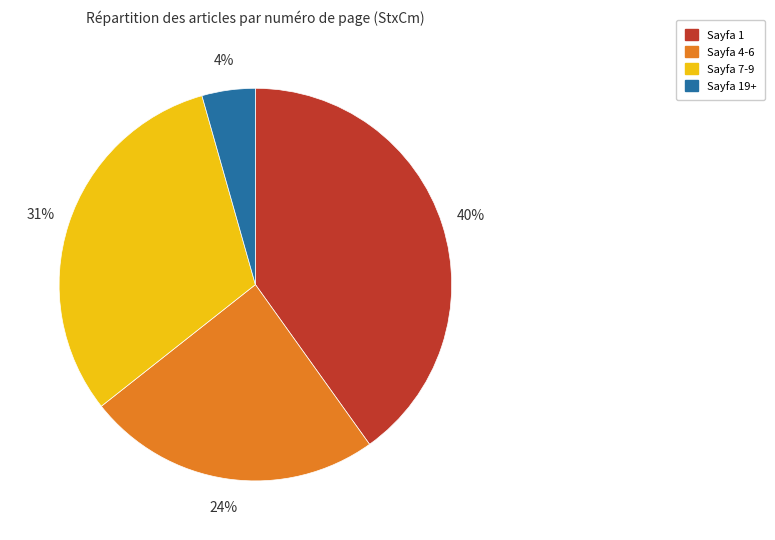

Is there any slice that represents more than half of the pie?

No